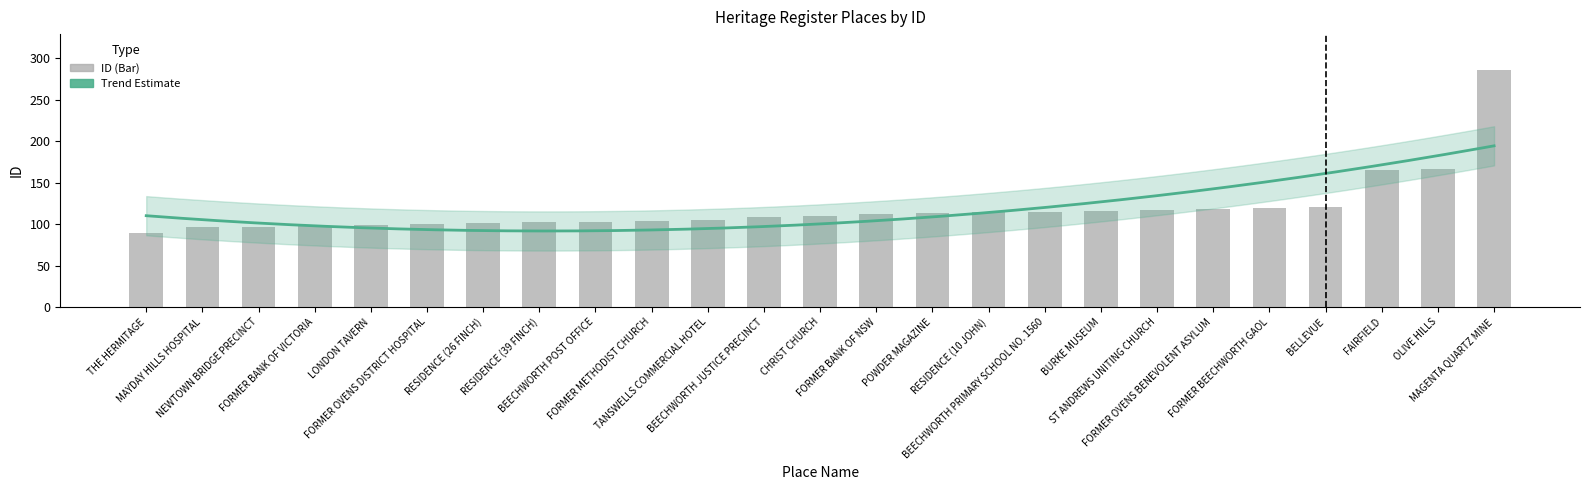

What is the difference between the maximum and minimum values?

197